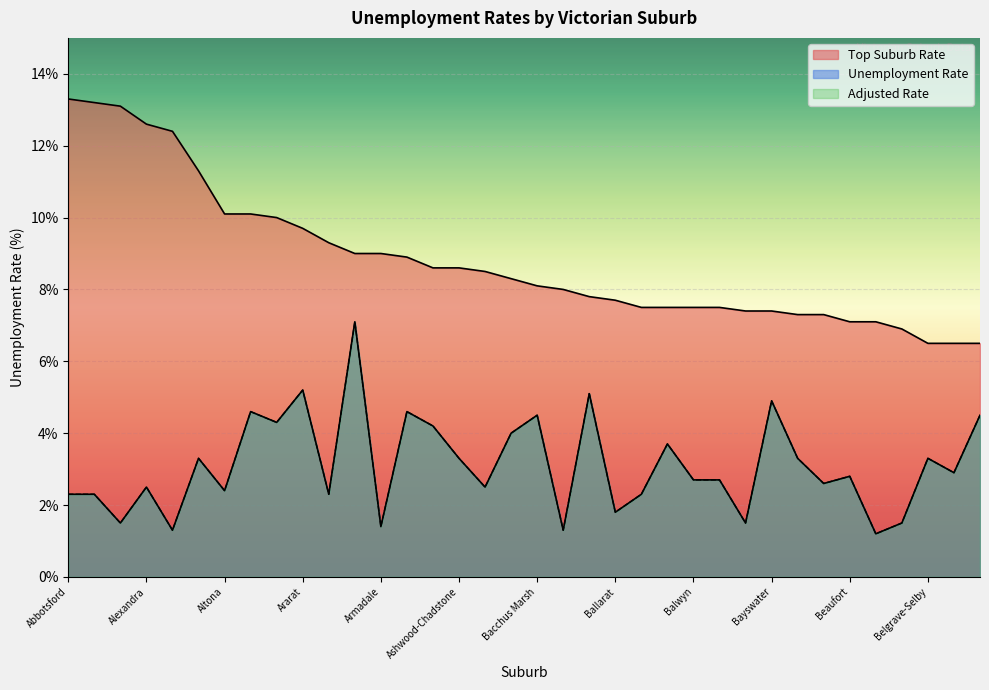

True or false: Top Suburb Rate and Adjusted Rate intersect in this chart.

False